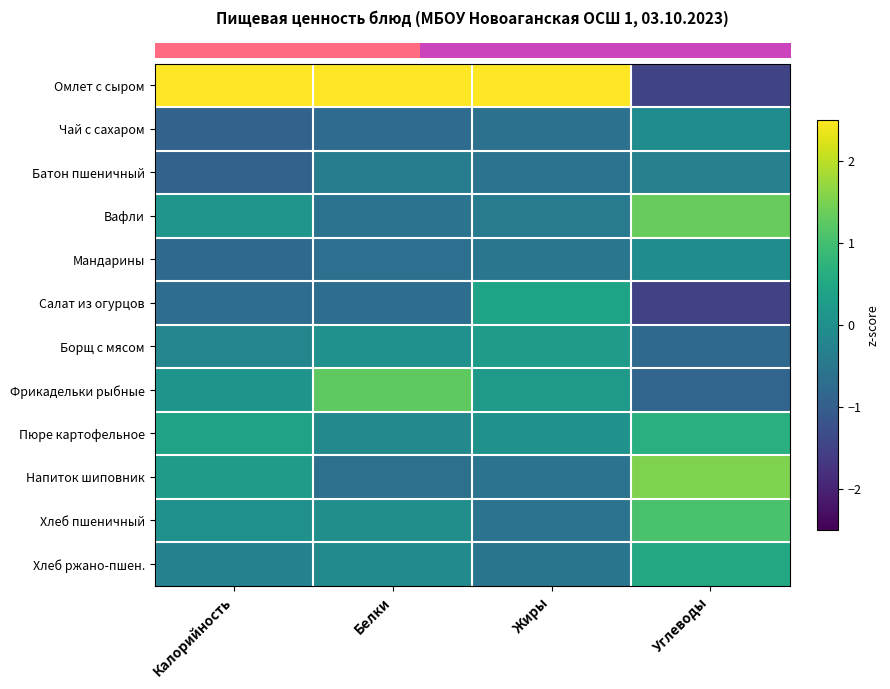

Which series changed the most between Белки and Углеводы?

row_0